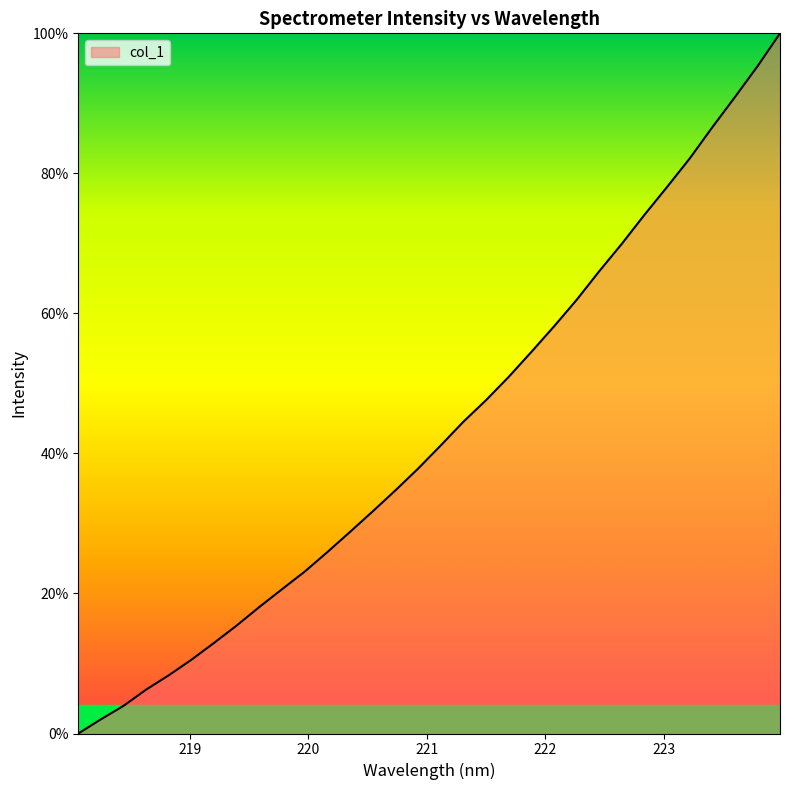

What is the maximum value shown in the chart?

100.0